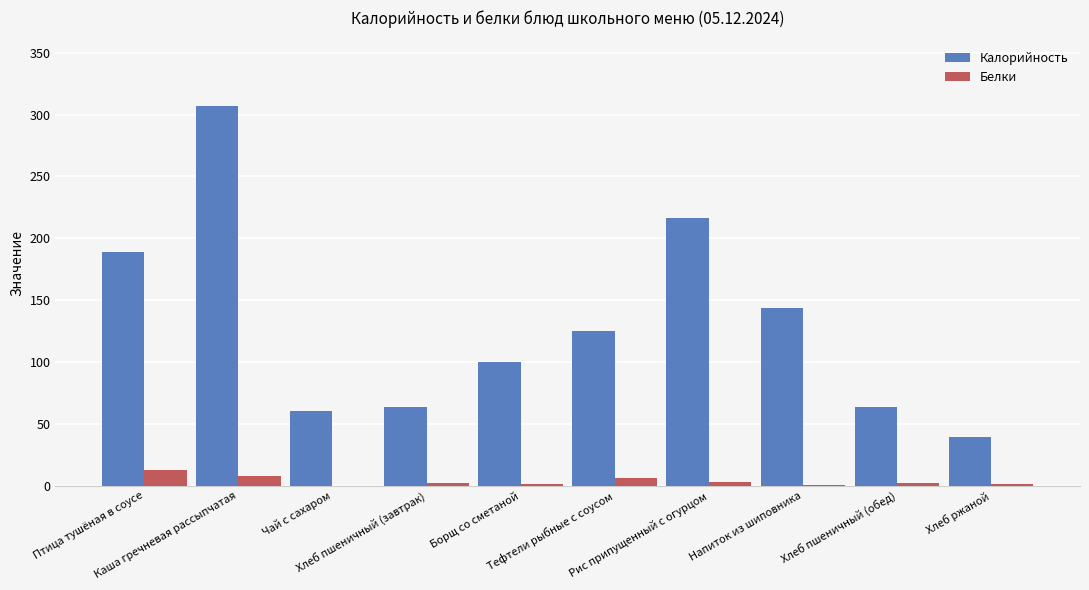

Is the value of Калорийность at Борщ со сметаной greater than the value of Белки at Напиток из шиповника?

Yes